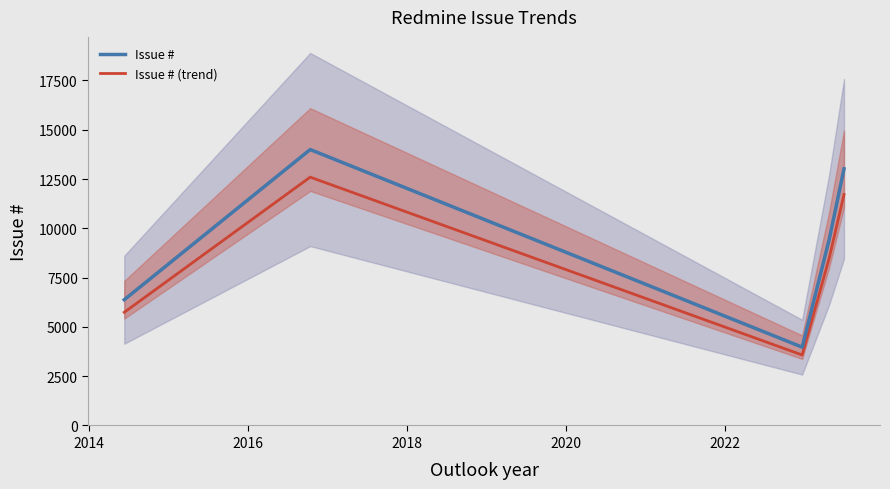

What is the minimum value for Issue #?

3972.0